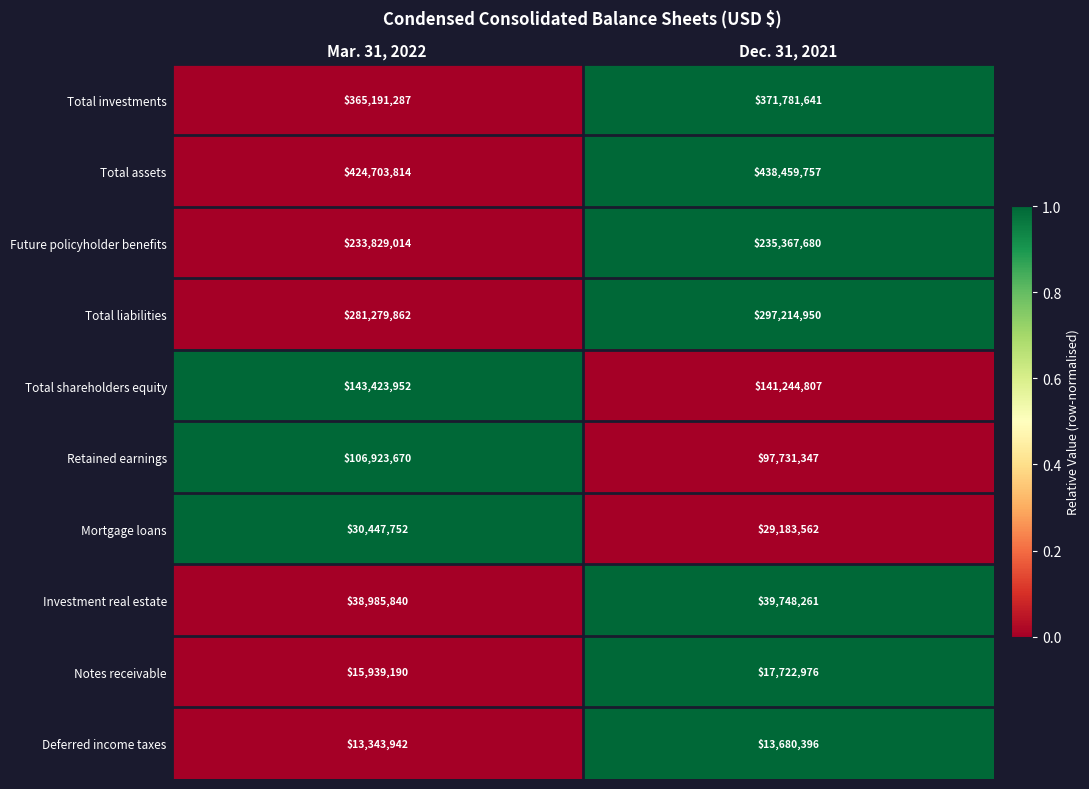

What is the spread (max minus min) of values at Mar. 31, 2022?

411359872